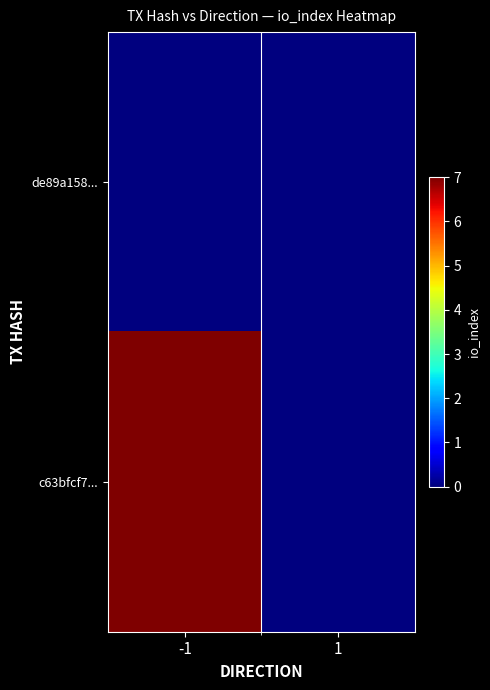

Which series has the largest total across all categories?

c63bfcf7...